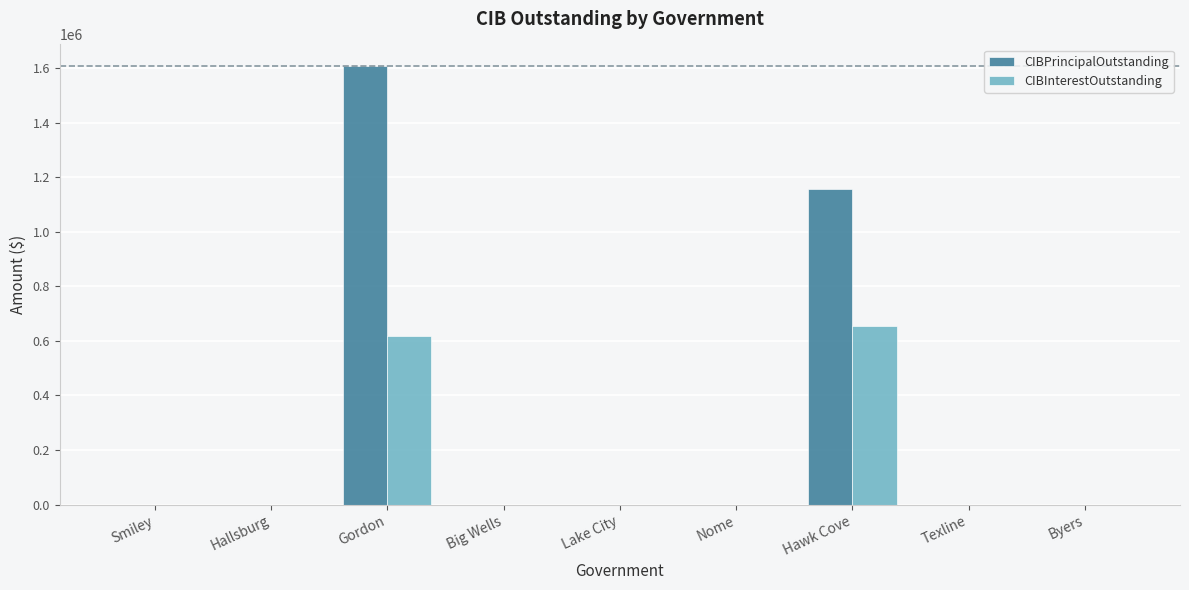

Reading left to right, extract all data points from this chart.

CIBPrincipalOutstanding: 0.0	0.0	1606000.0	0.0	0.0	0.0	1155000.0	0.0	0.0
CIBInterestOutstanding: 0.0	0.0	618057.0	0.0	0.0	0.0	655759.3	0.0	0.0